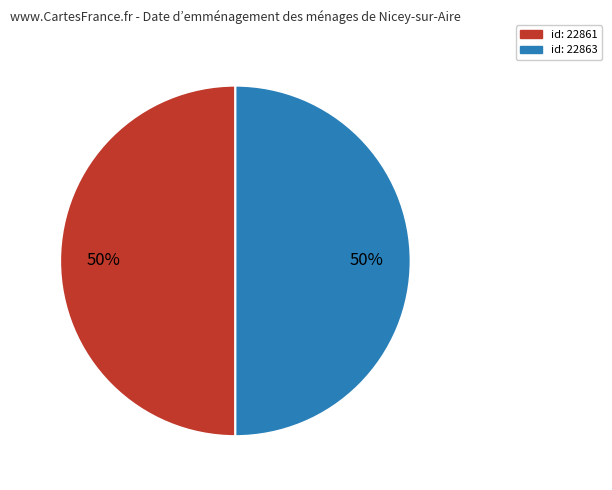

Is the sum of id: 22863 and id: 22861 greater than half?

Yes